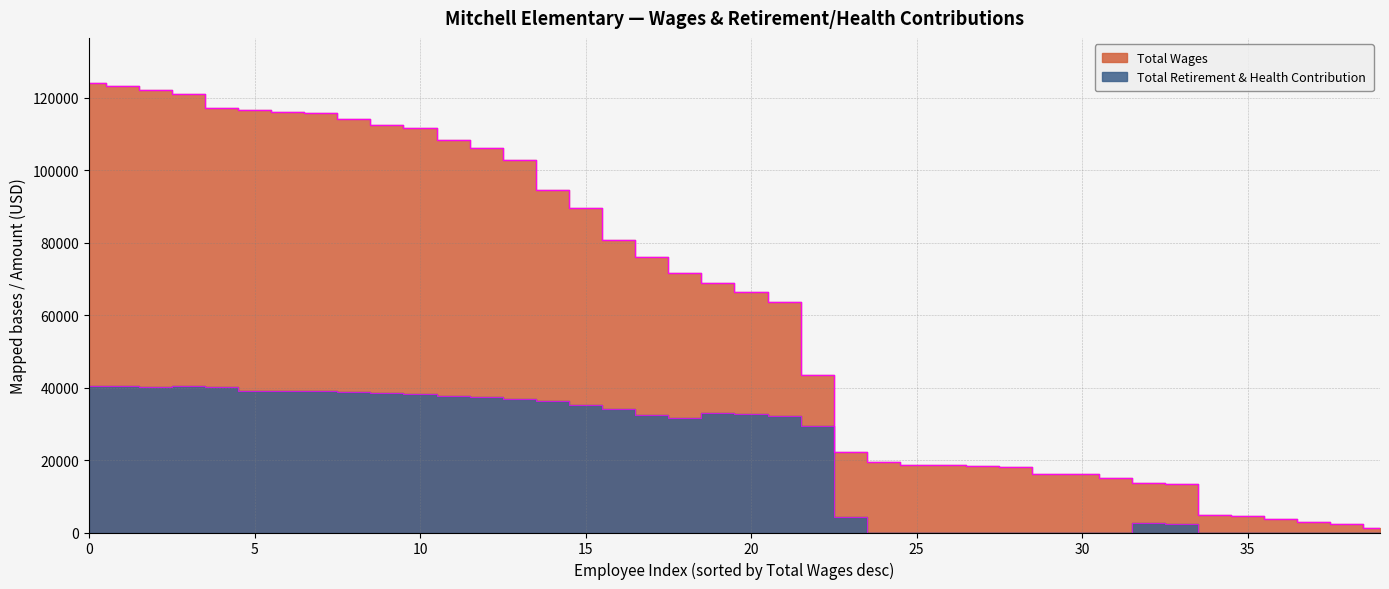

At how many categories does at least one series exceed 53539?

22